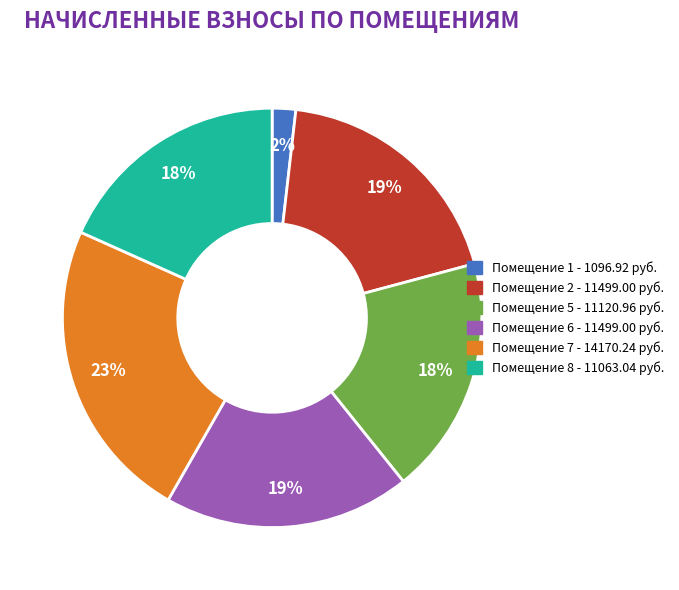

How many segments does this pie chart have?

6